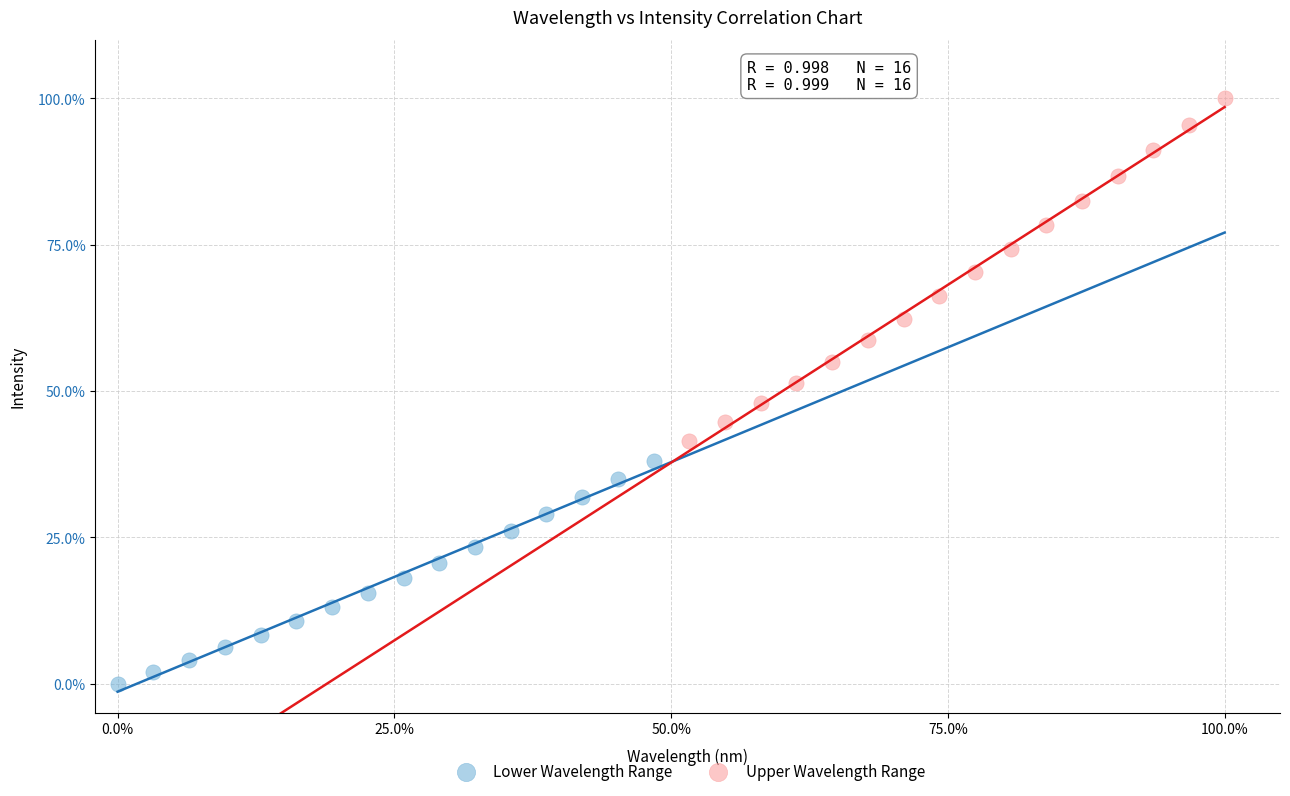

Which series contains the lowest Y value?

Lower Wavelength Range